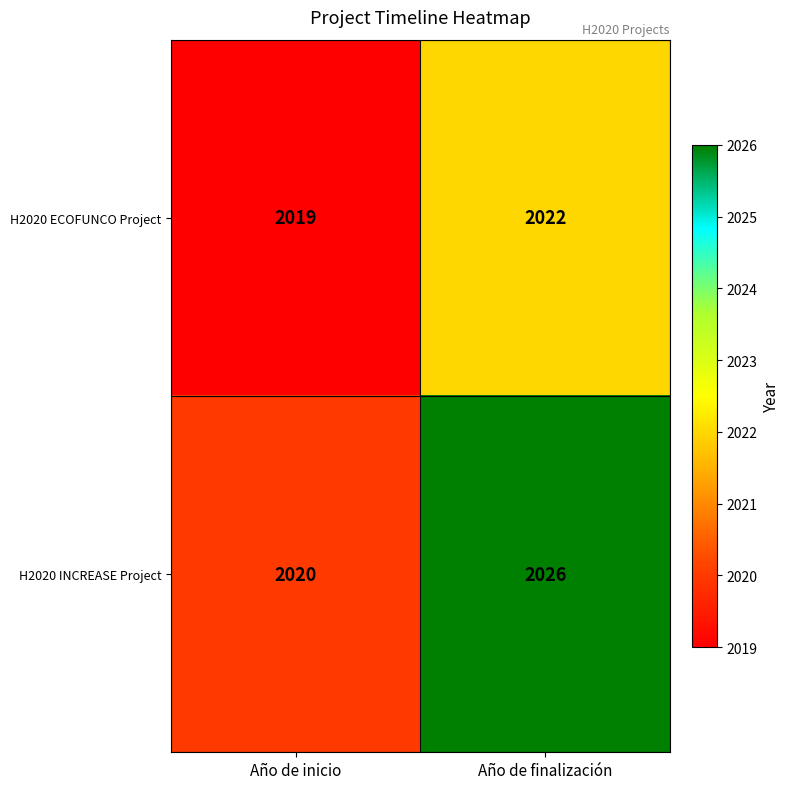

Reading left to right, transcribe all the data shown in this chart.

H2020 ECOFUNCO Project: Año de inicio=2019	Año de finalización=2022
H2020 INCREASE Project: Año de inicio=2020	Año de finalización=2026